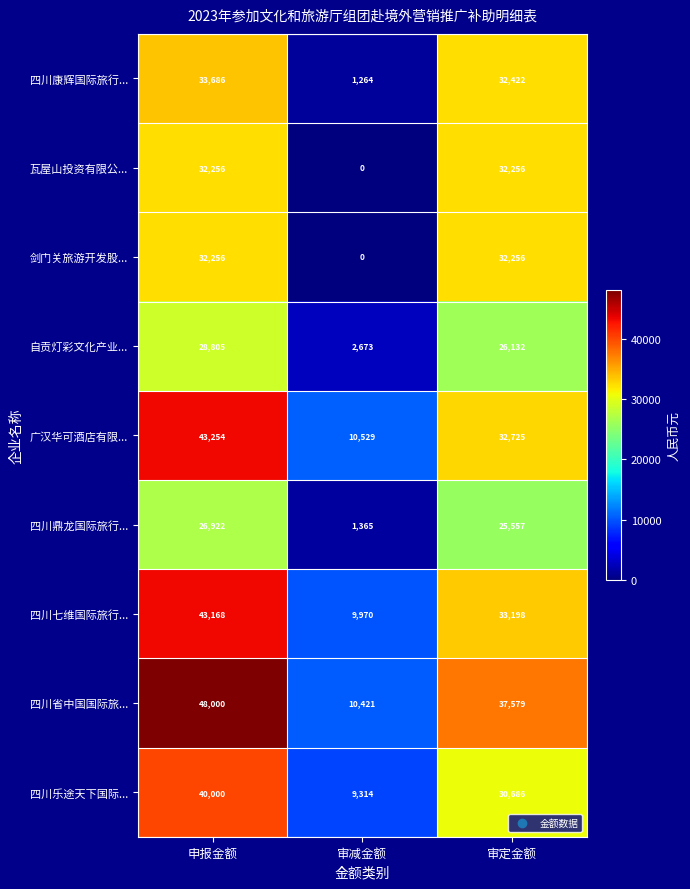

At which label does 四川康辉国际旅行... first exceed 32422?

申报金额